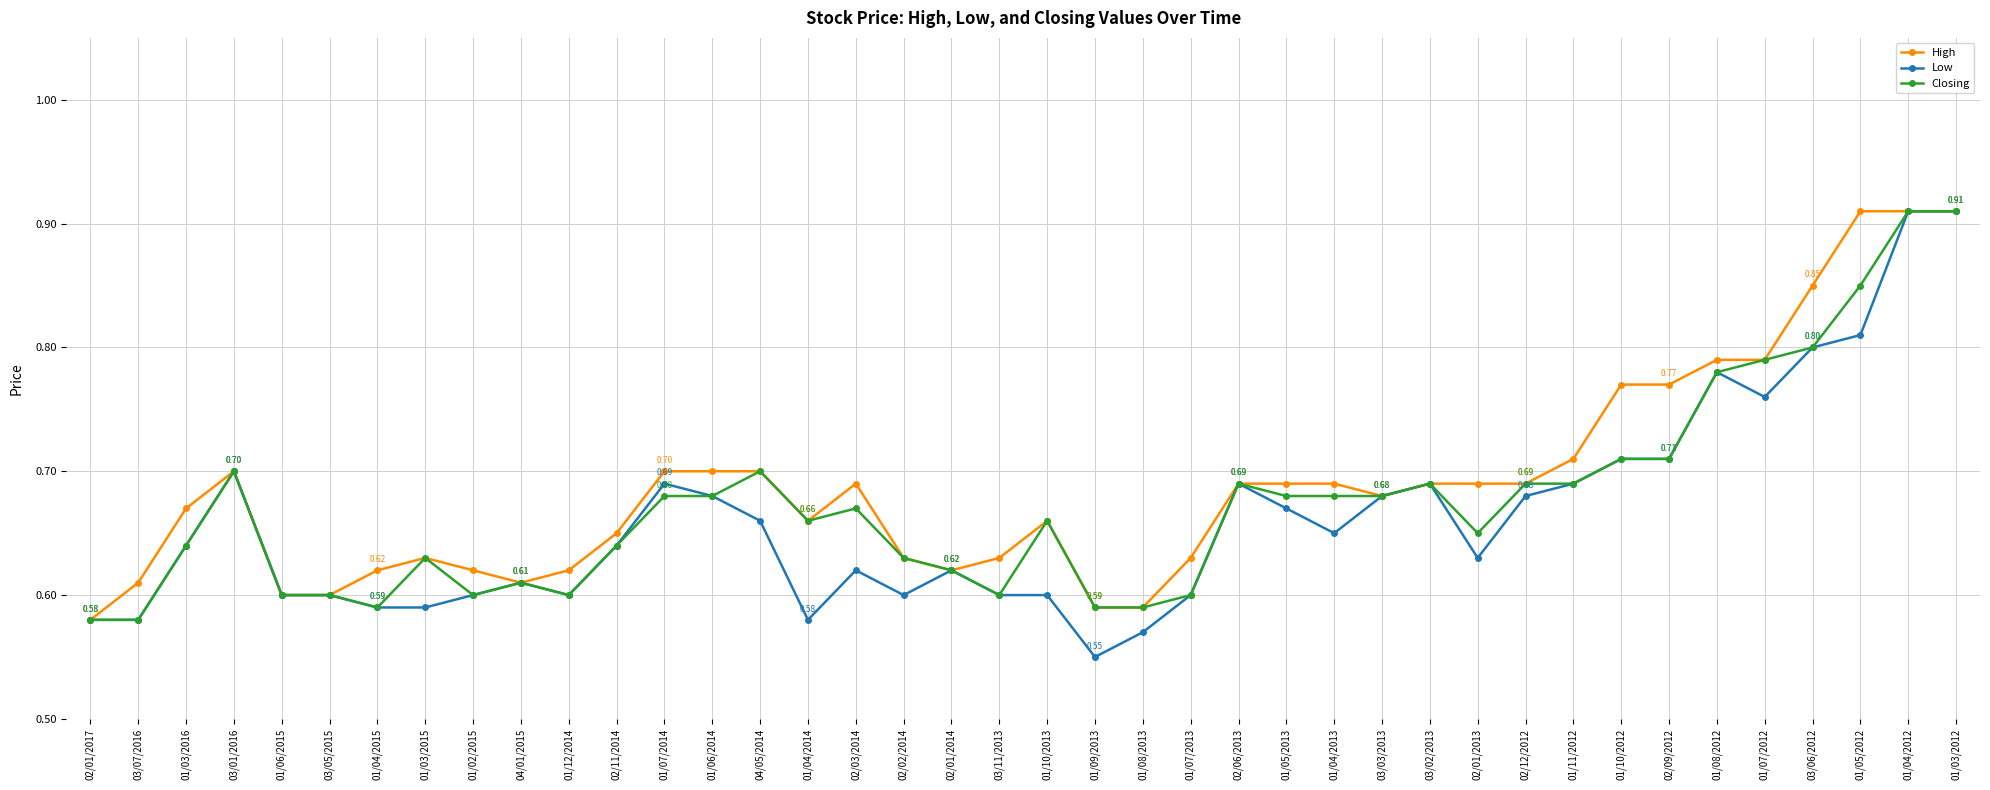

What is the total value across all series at 03/05/2015?

1.8